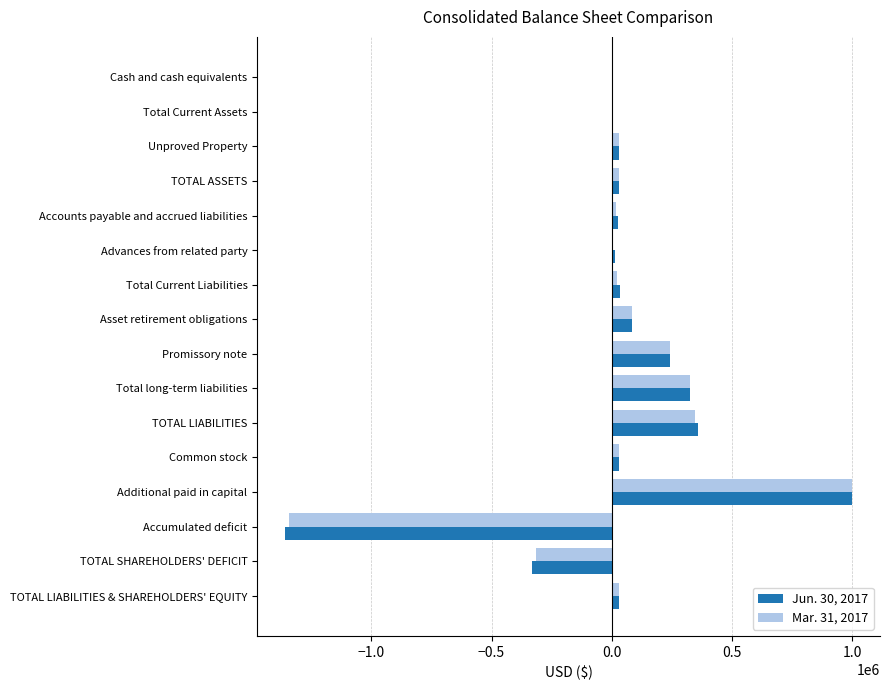

How many categories are shown in the chart?

16